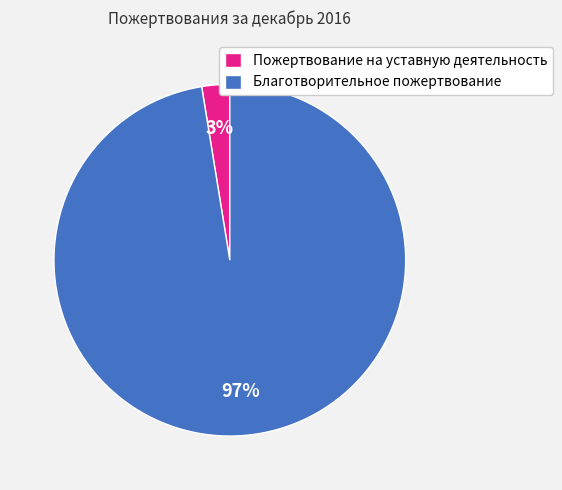

Which category accounts for the majority?

Благотворительное пожертвование